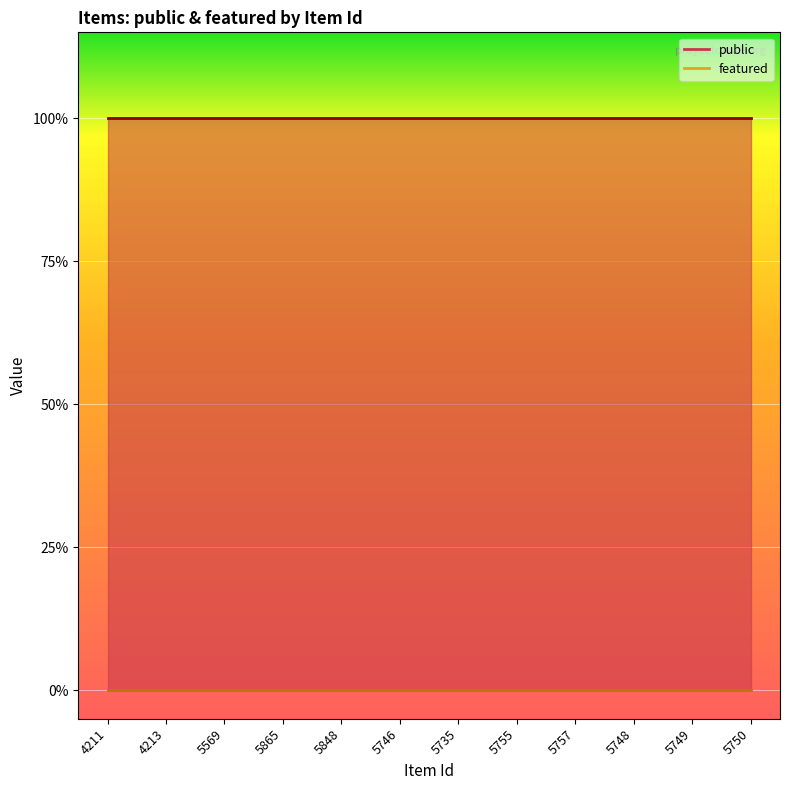

Which series has the largest range (max minus min)?

public